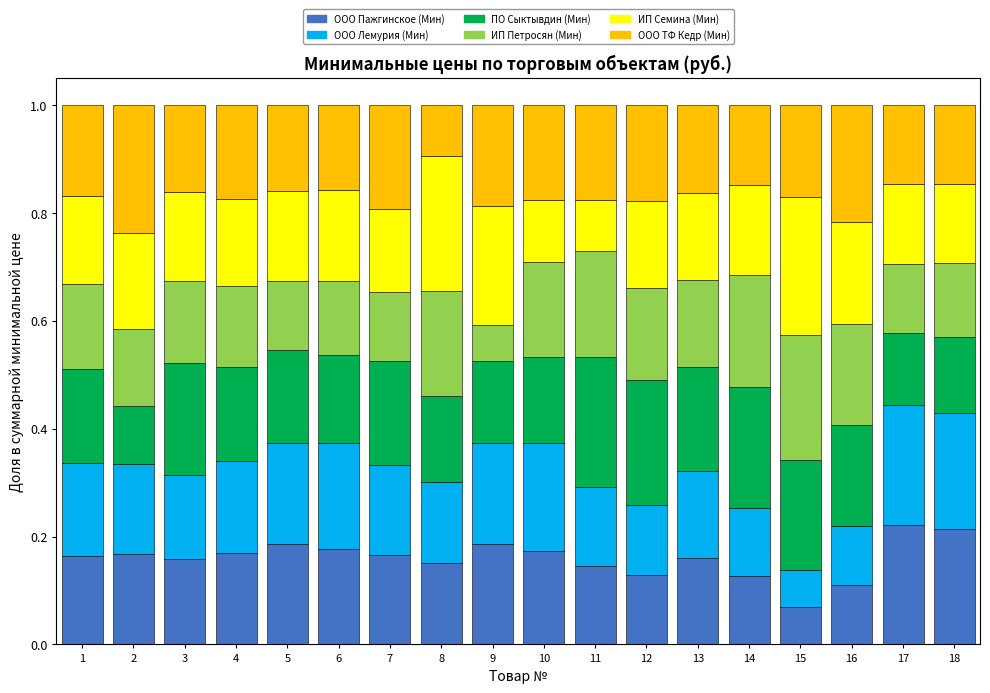

The ООО Пажгинское (Мин) series shows 0.1 at 14. True or false?

True